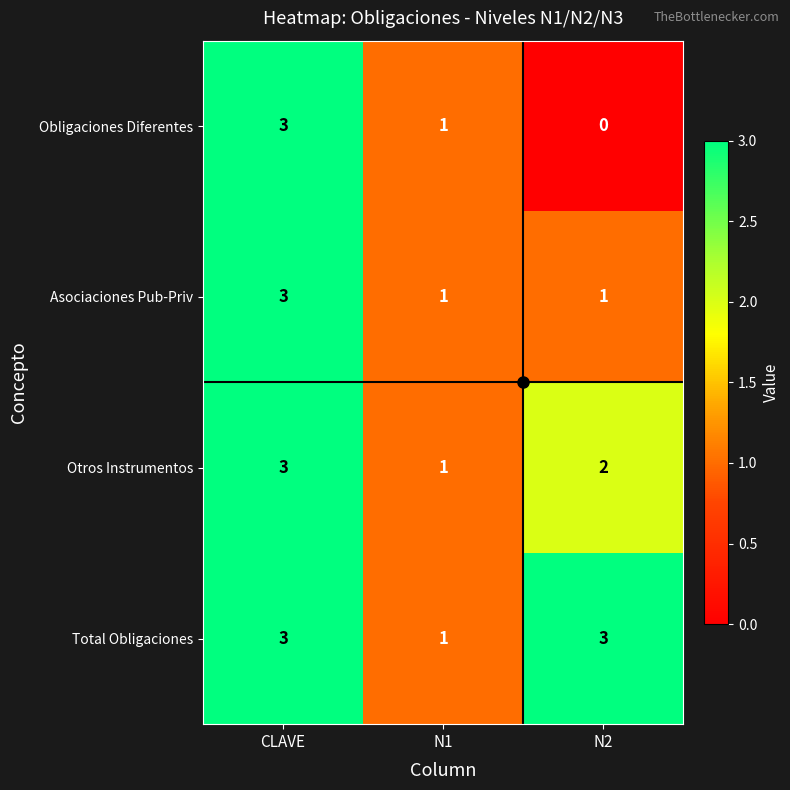

Which series has the largest range (max minus min)?

Obligaciones Diferentes